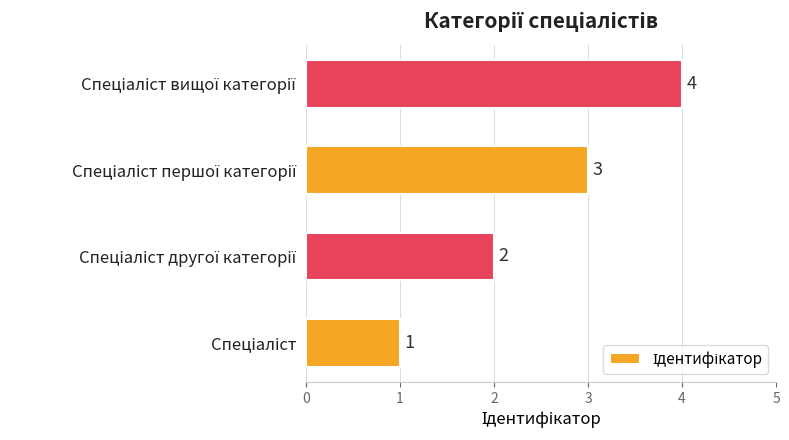

Count the values in the range 2 to 4.

3